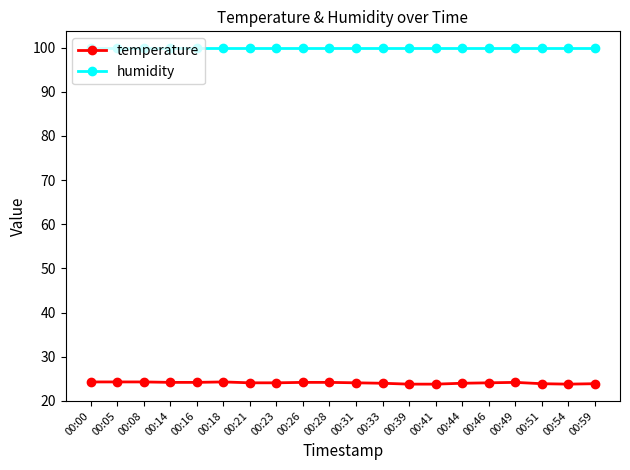

True or false: temperature and humidity intersect in this chart.

False